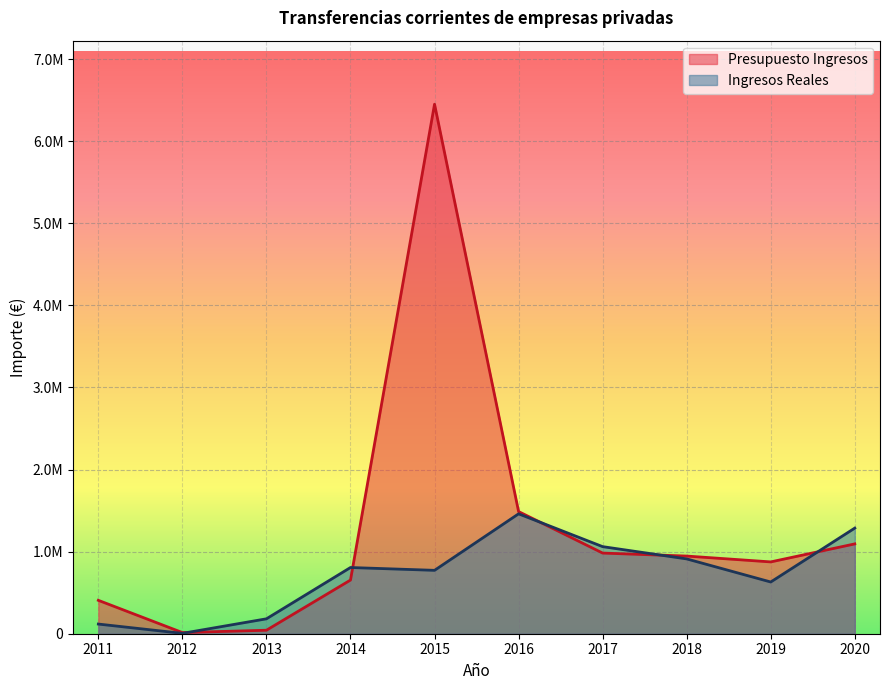

At which category does Ingresos Reales reach its first local valley?

2012